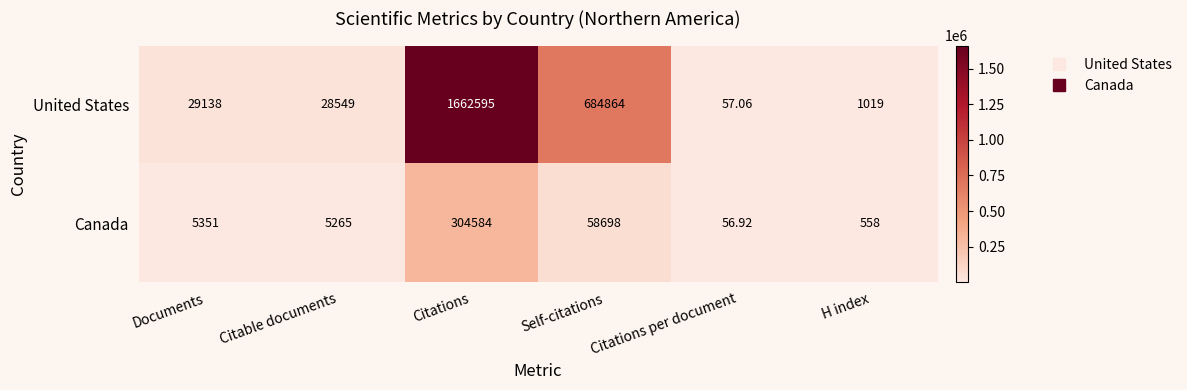

Where is Canada nearest to the value 152320?

Self-citations